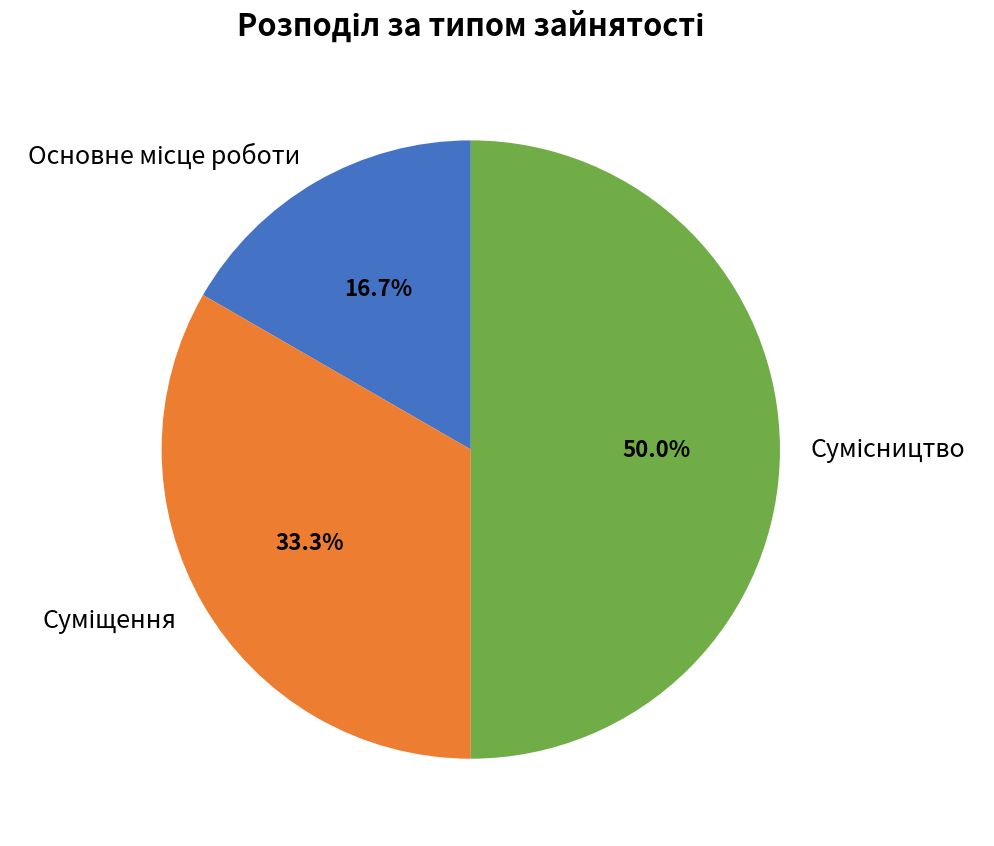

Is it true that Сумісництво is 50% of the pie?

True